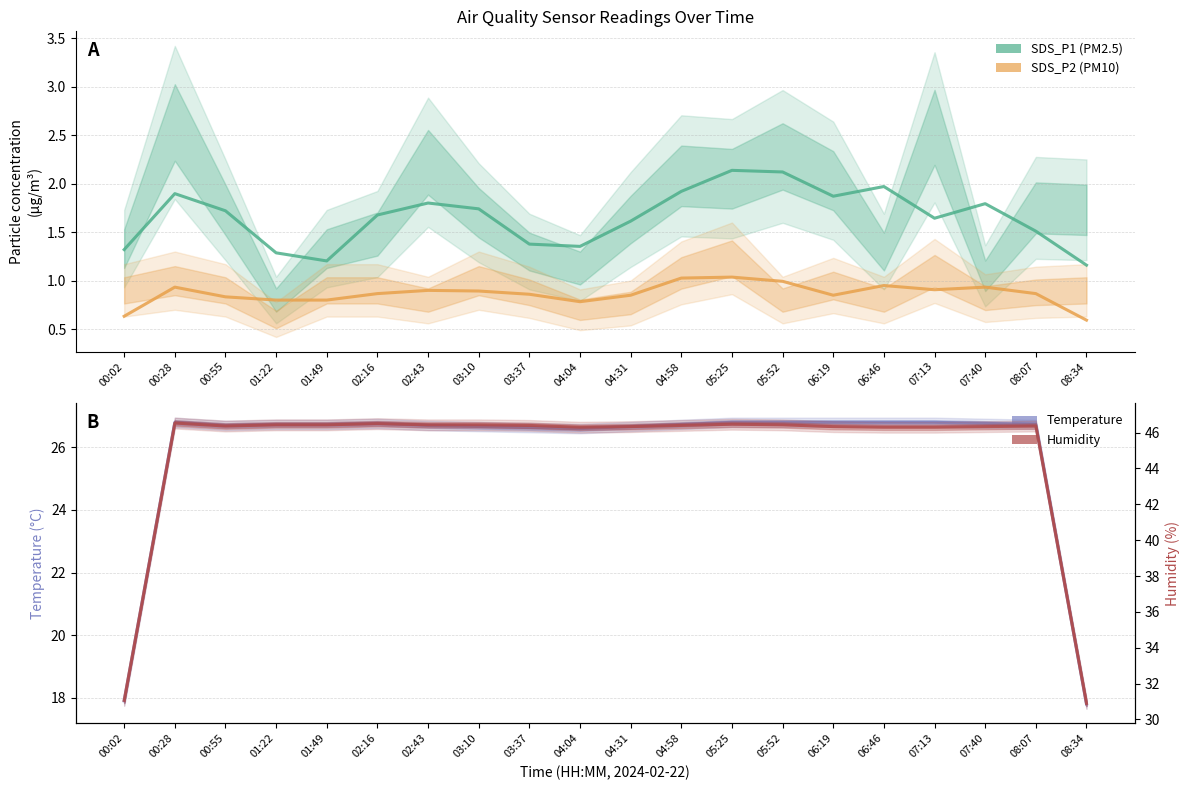

How many interior local peaks does the SDS_P1 series have?

5